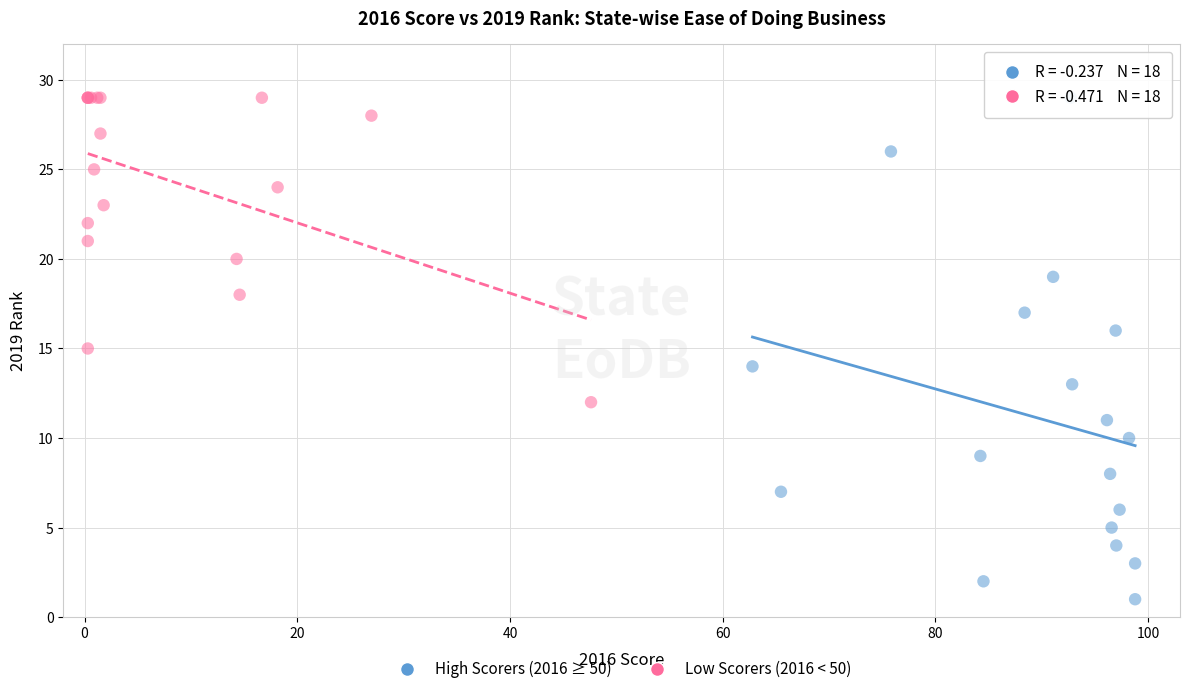

Which series contains the lowest Y value?

High Scorers (2016 ≥ 50)